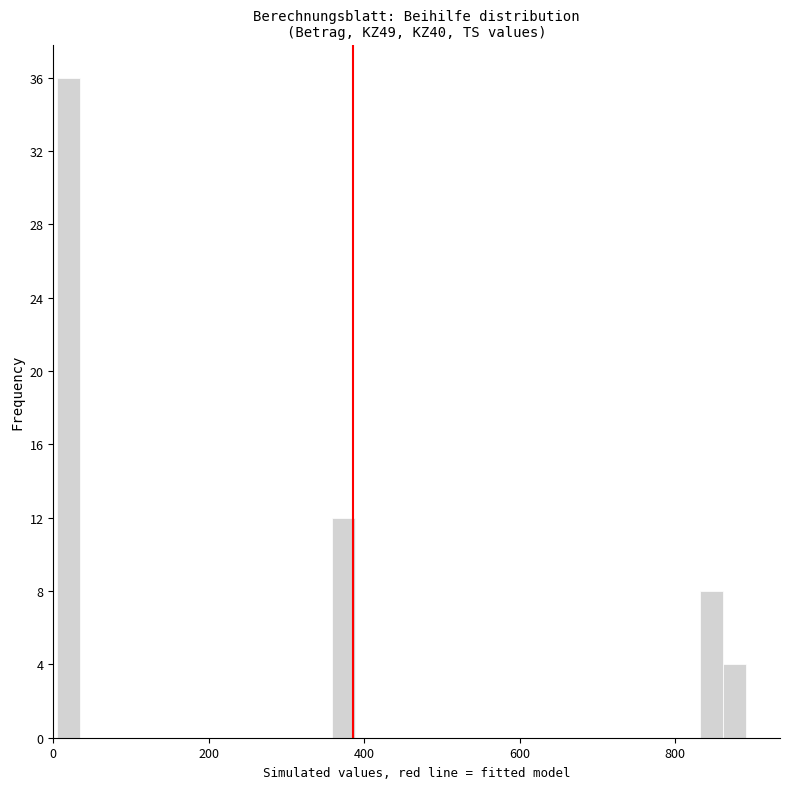

Around what value on the x-axis is the tallest bar? Give the approximate position of its centre, as read against the axis.

20